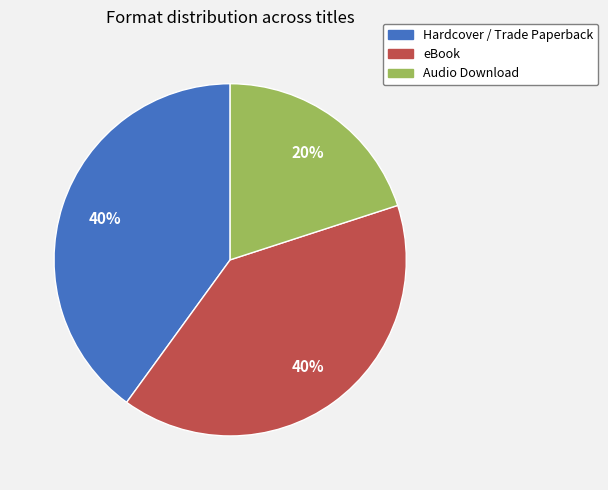

Do Audio Download and eBook together represent more than half of the pie?

Yes